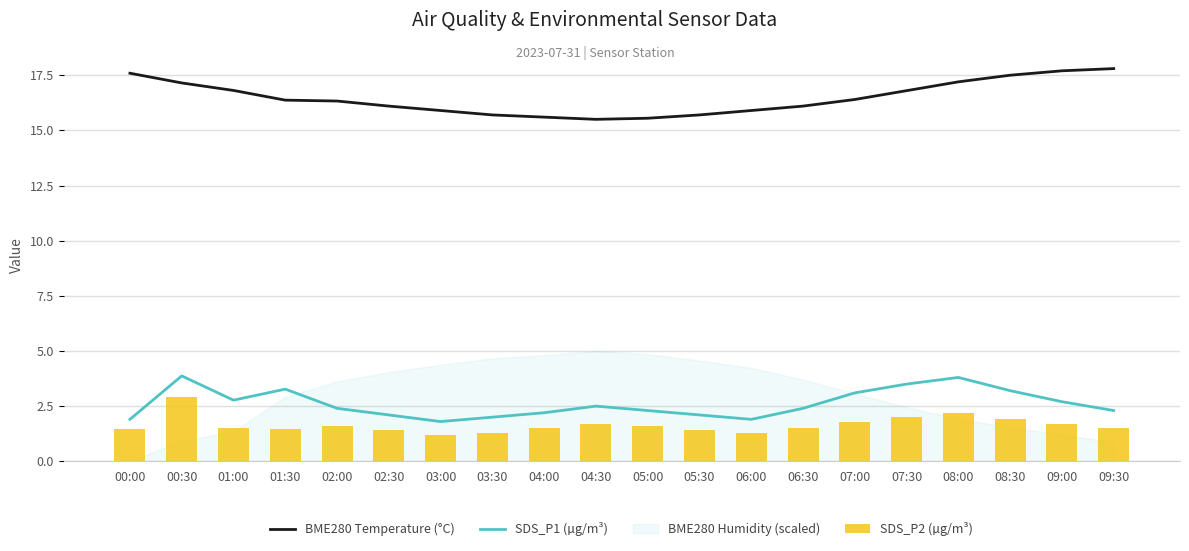

The BME280 Temperature (°C) series shows 16.8 at 01:00. True or false?

True